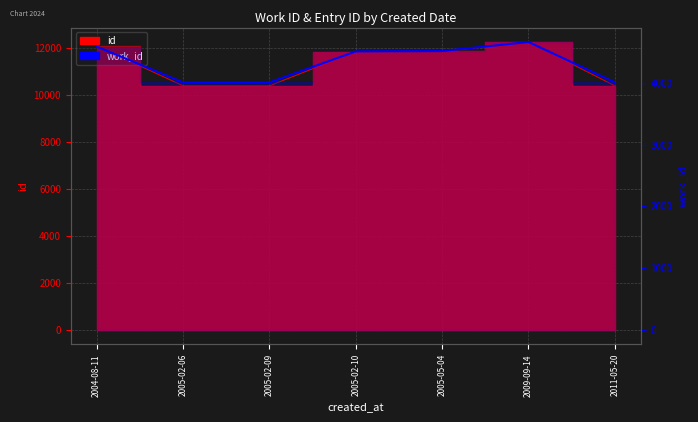

Reading left to right, transcribe all the data shown in this chart.

4589	4007	4007	4510	4516	4663	4008